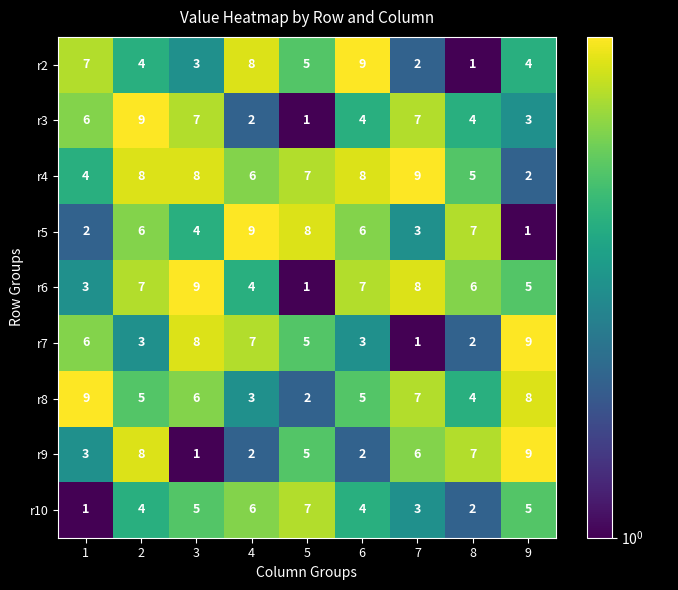

How many r2 values are between 3 and 7?

5